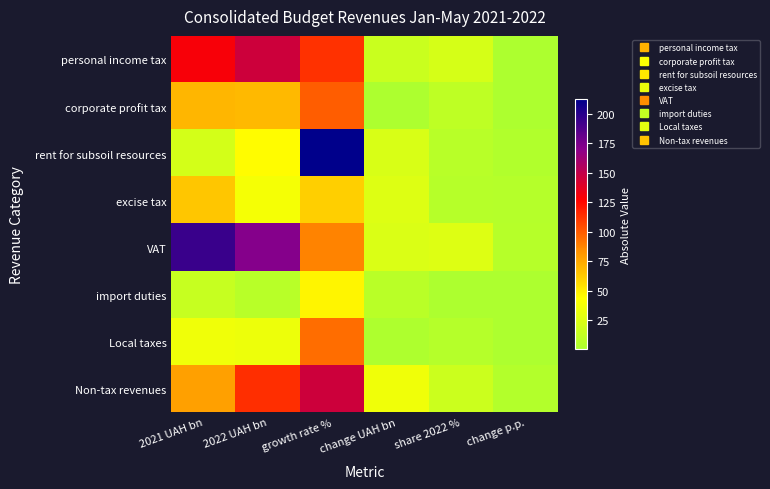

List the series in order of their peak value, highest first.

rent for subsoil resources, VAT, personal income tax, Non-tax revenues, corporate profit tax, Local taxes, excise tax, import duties